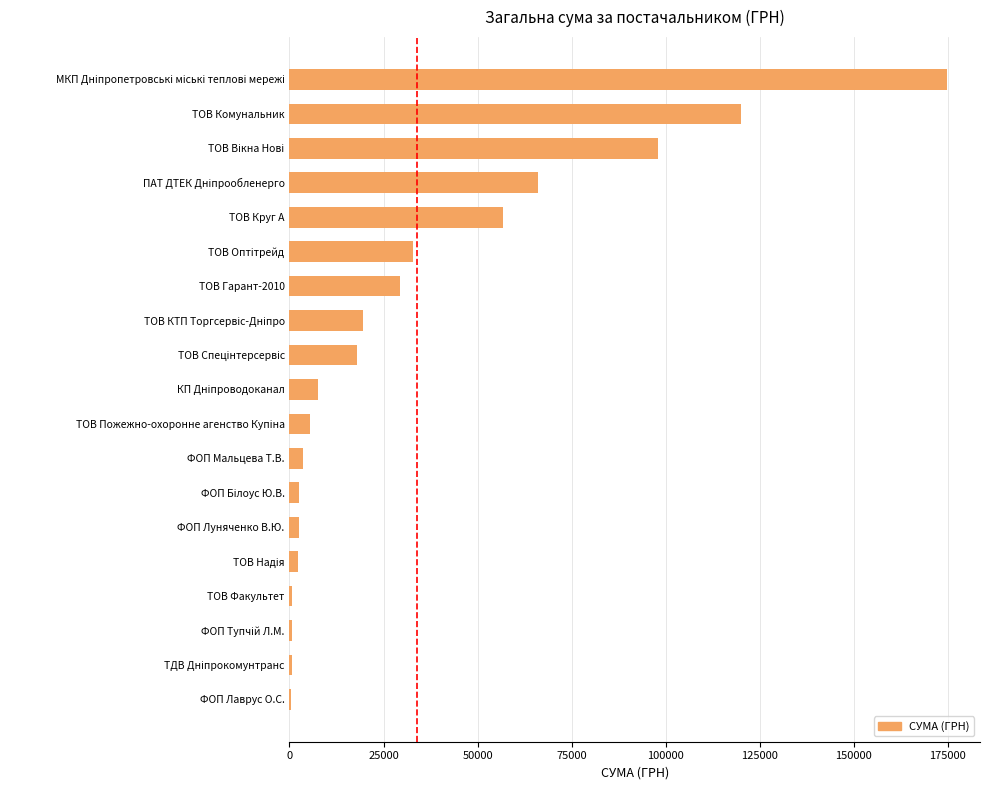

The value at ТОВ Круг А is 56781.4. True or false?

True